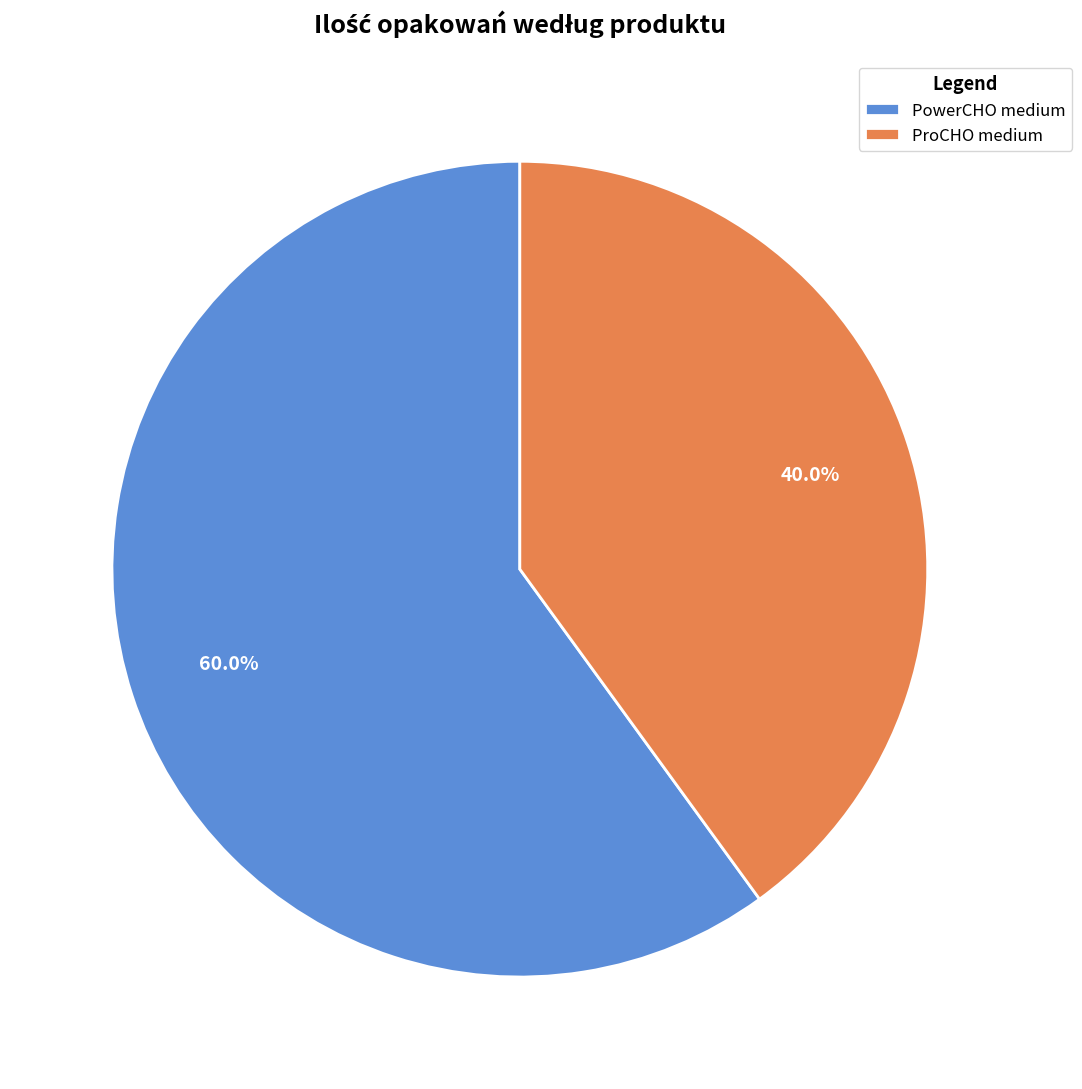

True or false: ProCHO medium accounts for 40% of the total.

True